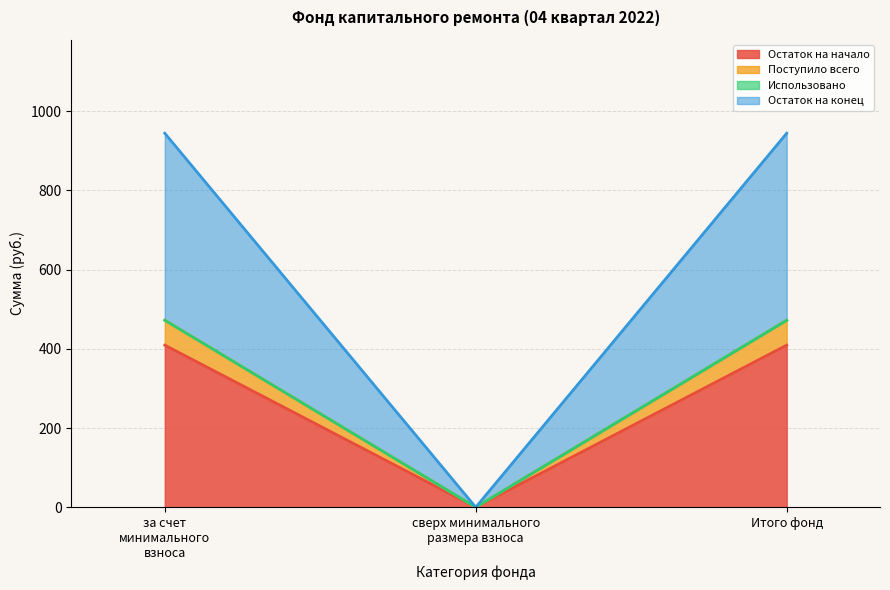

True or false: Поступило всего has a value of 697.7 at за счет минимального взноса.

False